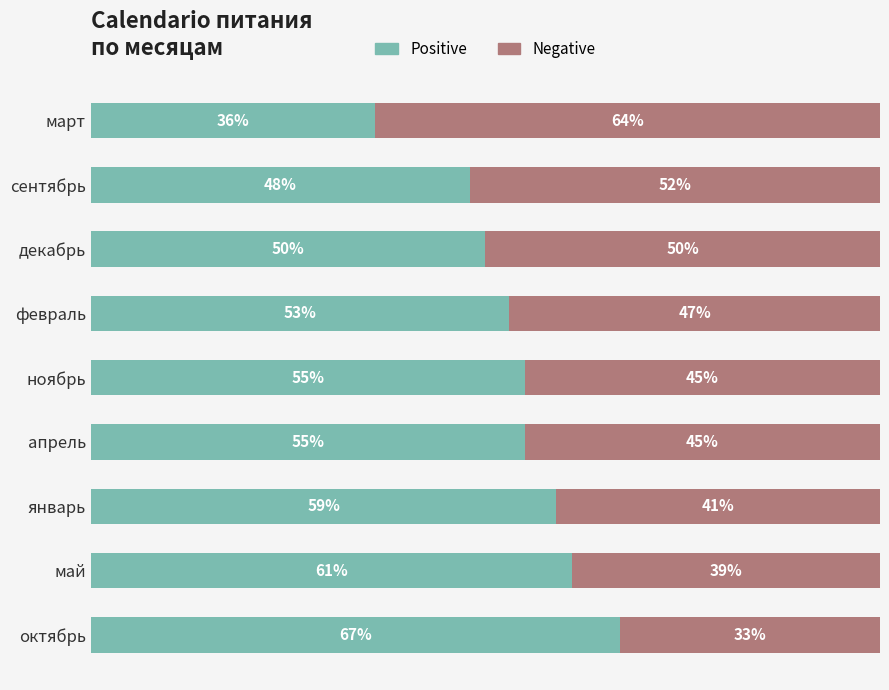

Where is Positive nearest to the value 51?

декабрь